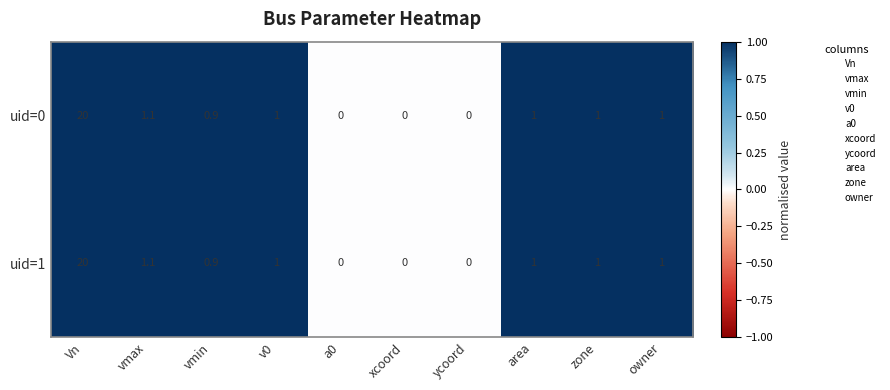

True or false: uid=1 has a value of 20.0 at Vn.

True